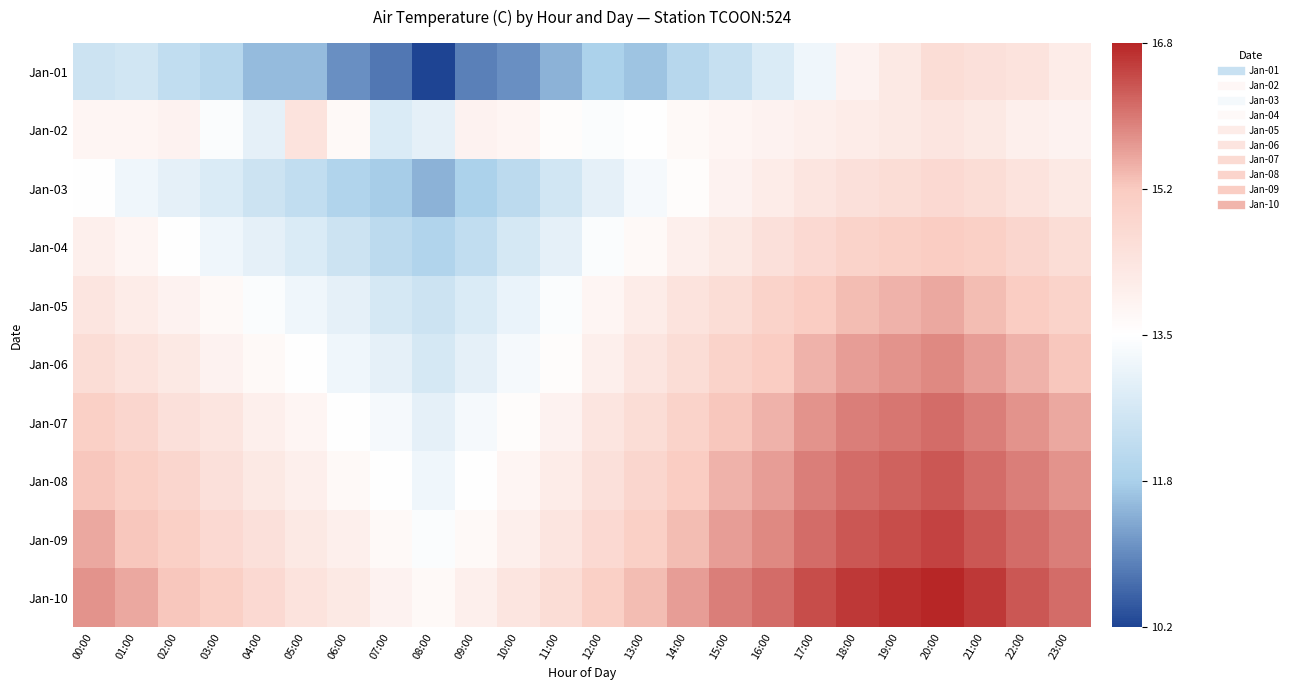

What is the difference between the highest and lowest values at 07:00?

3.1